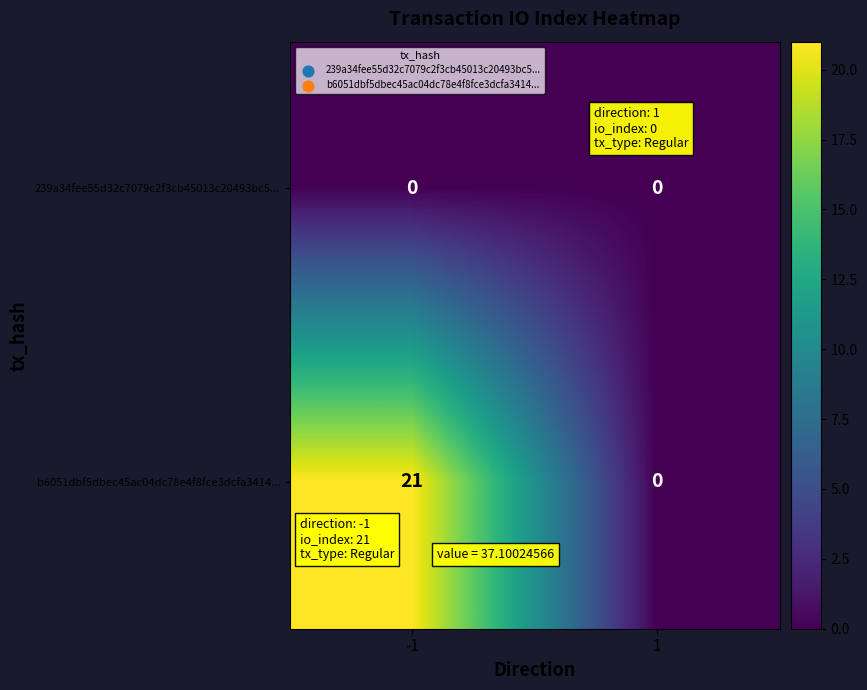

Reading left to right, extract all data points from this chart.

239a34fee55d32c7079c2f3cb45013c20493bc5...: -1=0	1=0
b6051dbf5dbec45ac04dc78e4f8fce3dcfa3414...: -1=21	1=0